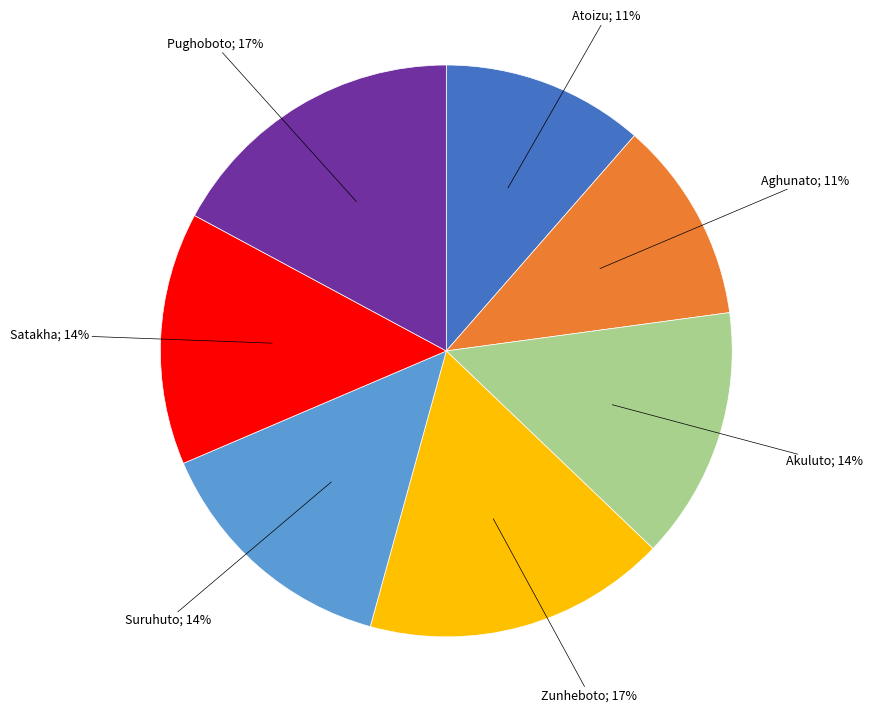

To the nearest percent, what is the difference between the largest and smallest slice percentages?

6%